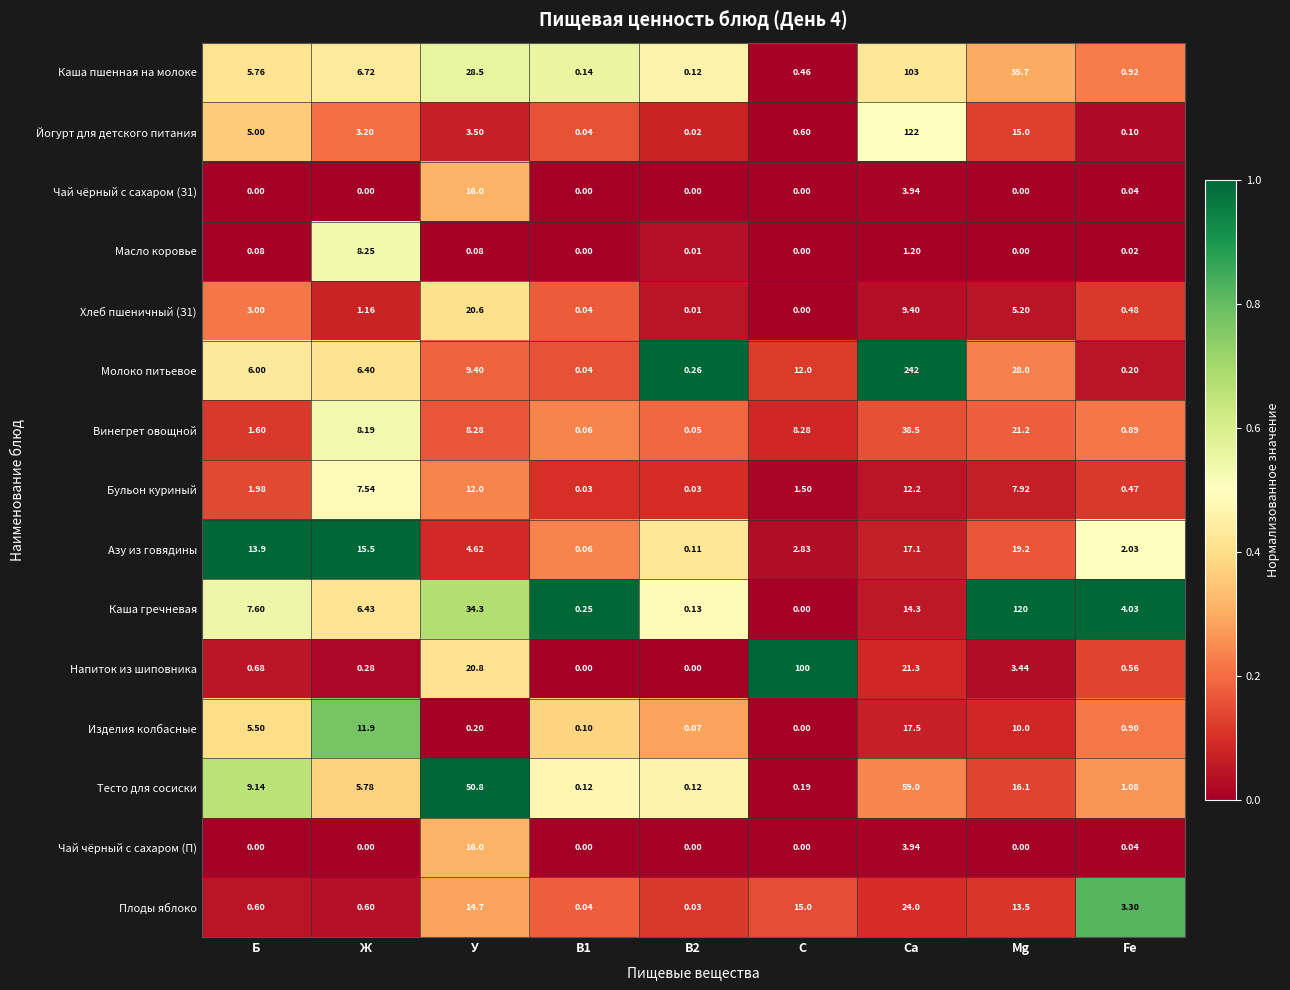

Which series has the largest range (max minus min)?

Молоко питьевое